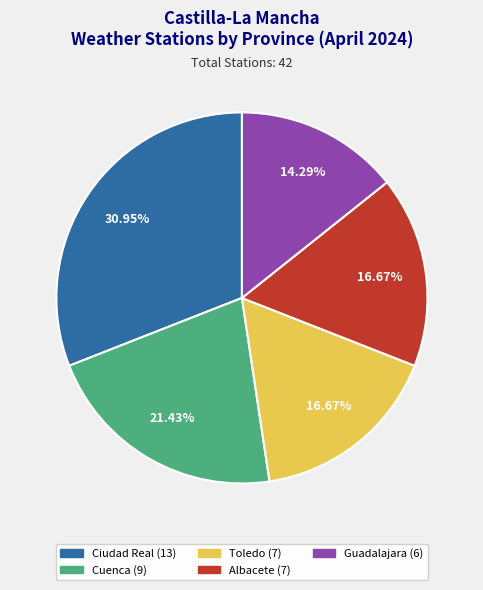

How many segments does this pie chart have?

5